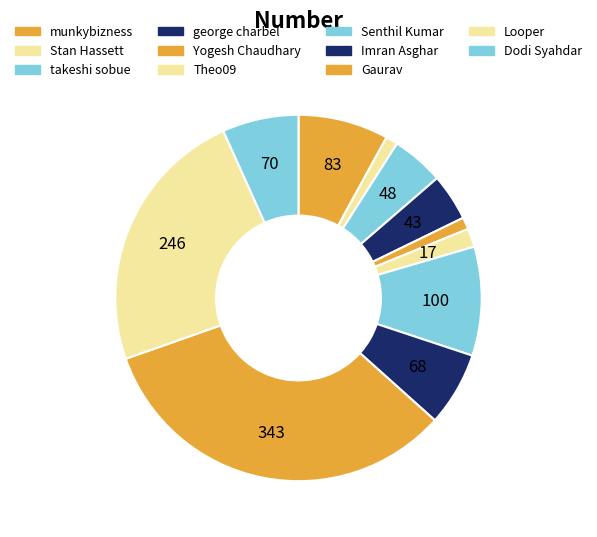

Count the number of slices in the pie.

11